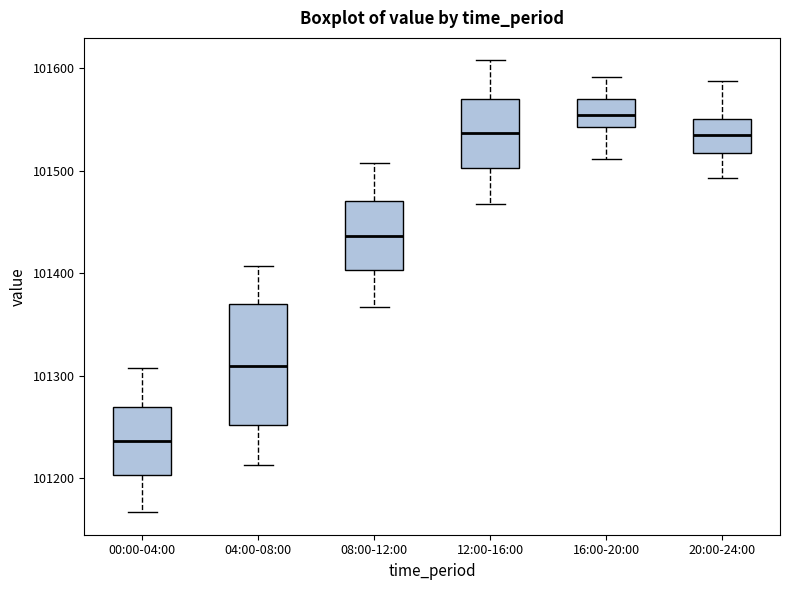

Reading left to right, transcribe this box plot: for each box, give where its median line is, the range the box spans, and where its two whiskers end, as read against the y-axis. The values are not printed on the chart, so give them approximately, as read against the axis.

00:00-04:00: median 101240, box 101200 to 101270, whiskers 101170 to 101310
04:00-08:00: median 101310, box 101250 to 101370, whiskers 101210 to 101410
08:00-12:00: median 101440, box 101400 to 101470, whiskers 101370 to 101510
12:00-16:00: median 101540, box 101500 to 101570, whiskers 101470 to 101610
16:00-20:00: median 101550, box 101540 to 101570, whiskers 101510 to 101590
20:00-24:00: median 101540, box 101520 to 101550, whiskers 101490 to 101590